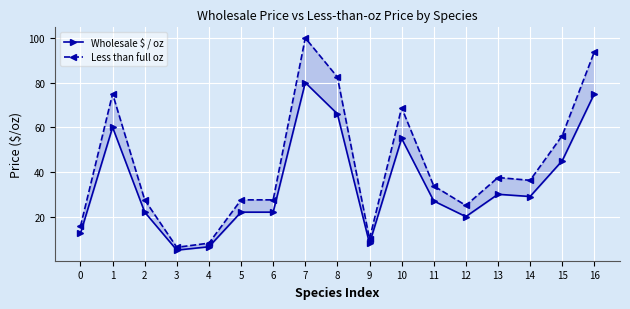

The value of Less than full oz at 16 is 93.8. True or false?

True